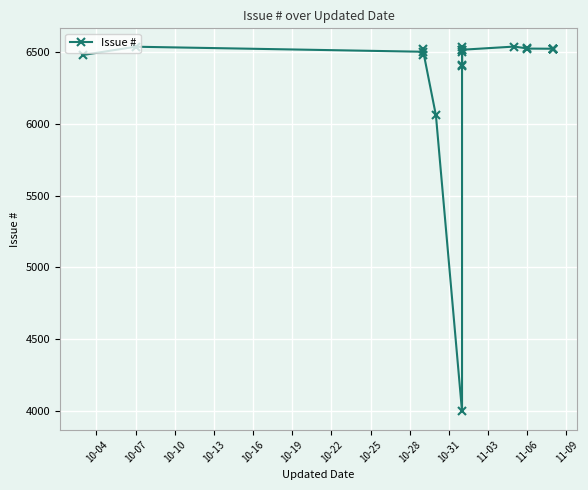

What is the value of the 18th point from the left?

6521